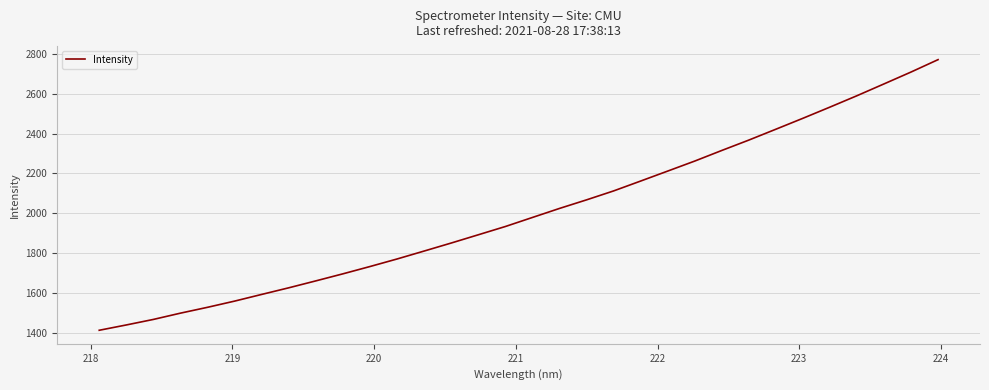

What is the greatest value displayed?

2771.7